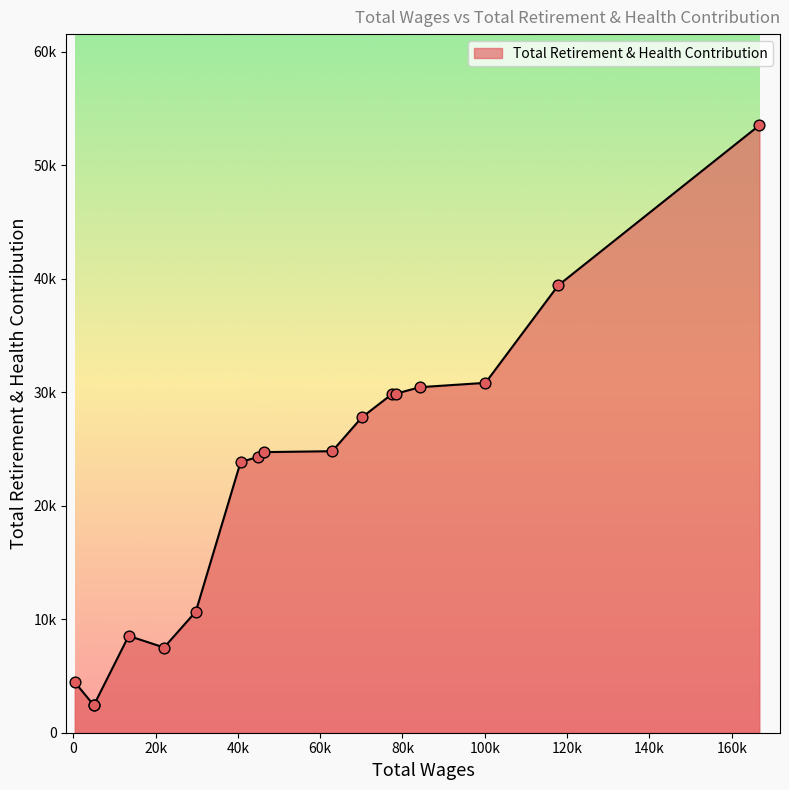

Does the chart have visible grid lines?

No